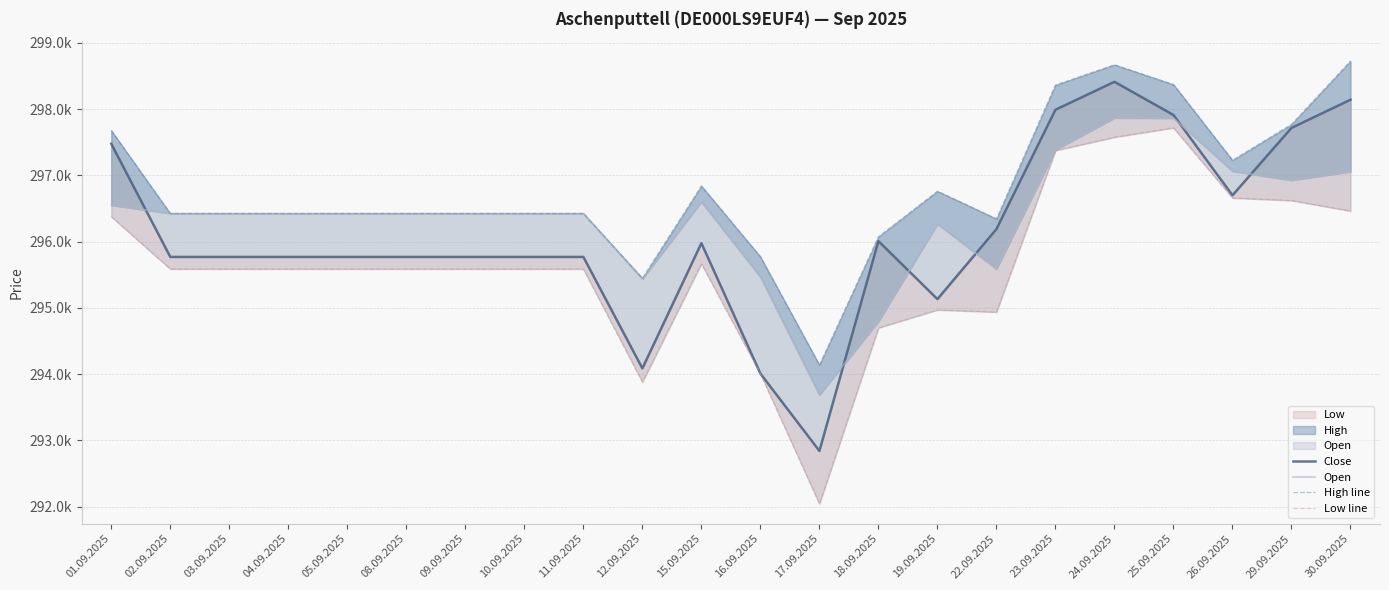

What is the sum of the Close values at 03.09.2025 and 17.09.2025?

588612